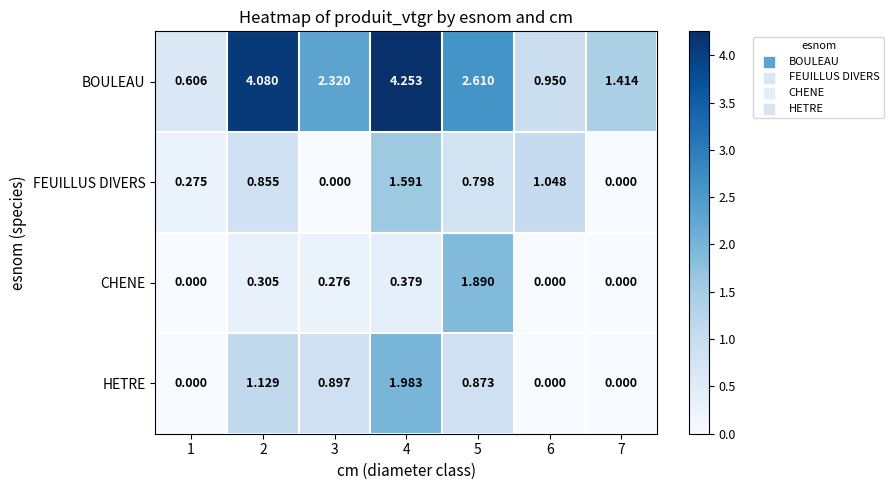

Is the value of FEUILLUS DIVERS at 5 greater than the value of HETRE at 4?

No